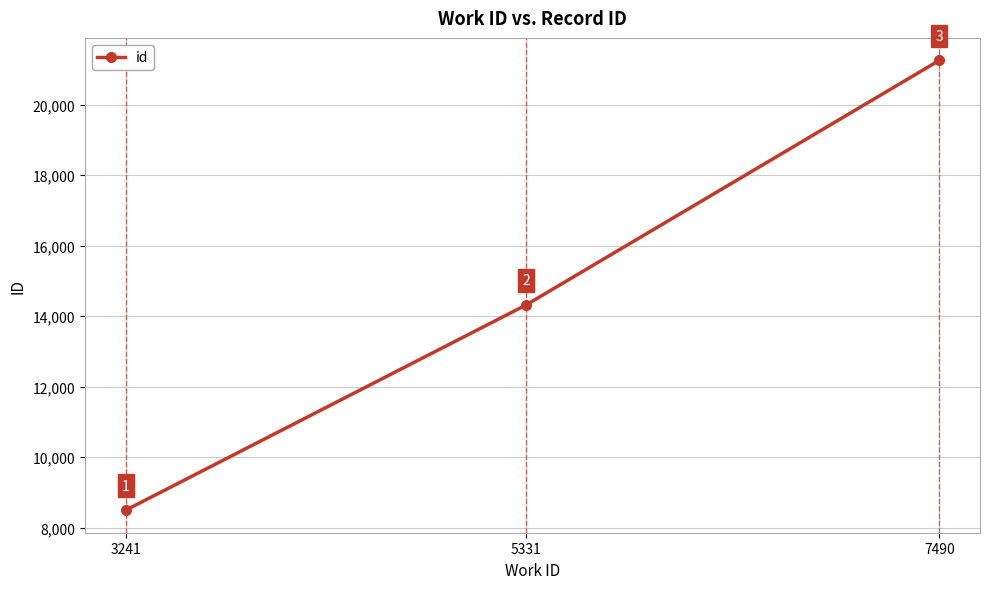

What is the value of the 1st point from the left?

8495